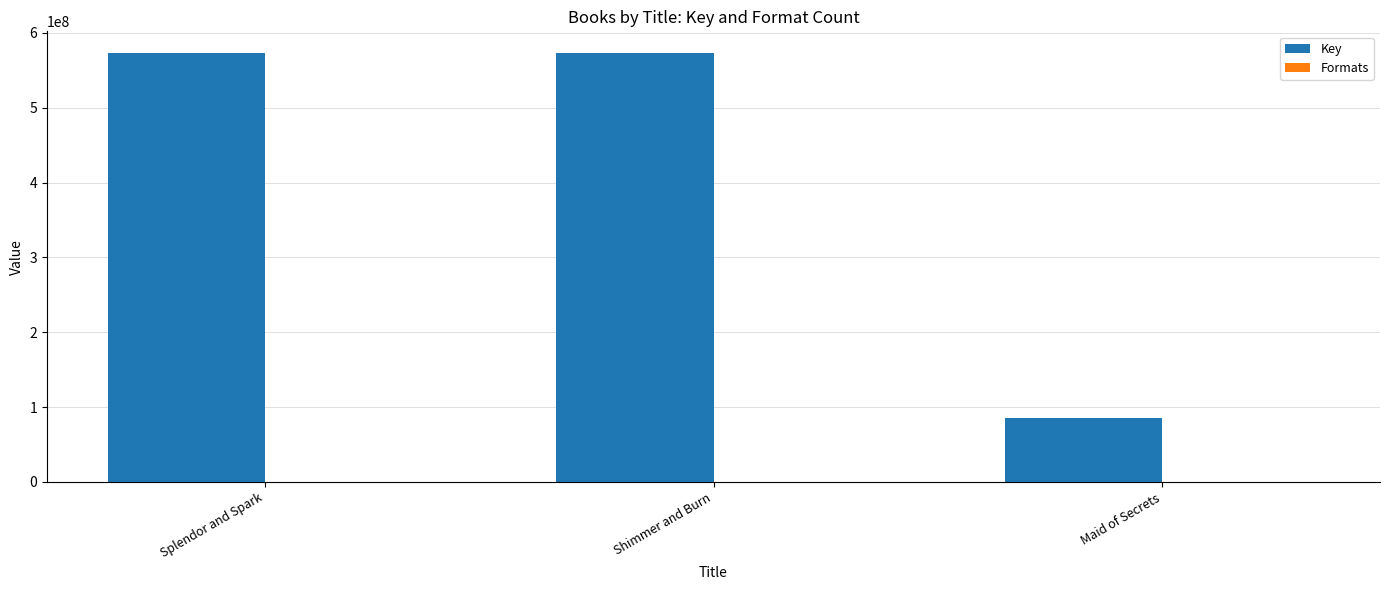

How many groups of bars are there?

3